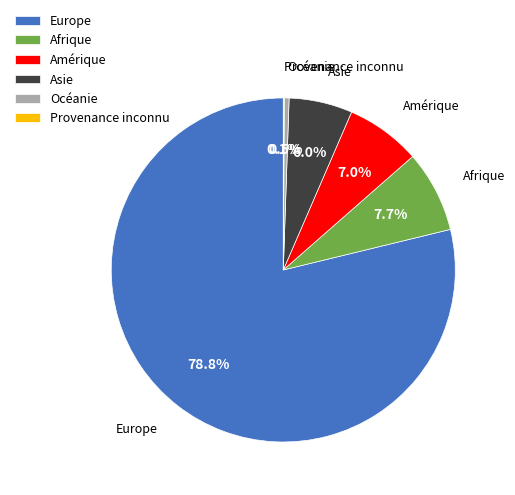

Which slice is the largest?

Europe